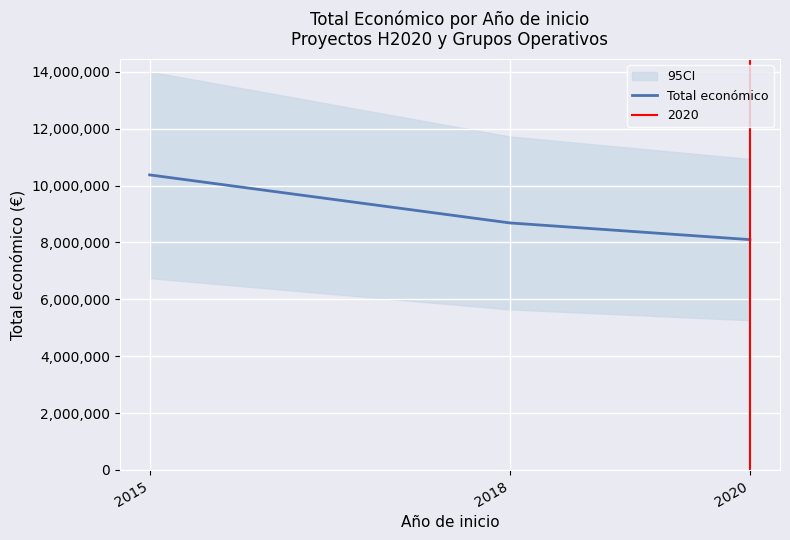

Rank the categories by value from lowest to highest.

2020, 2018, 2015